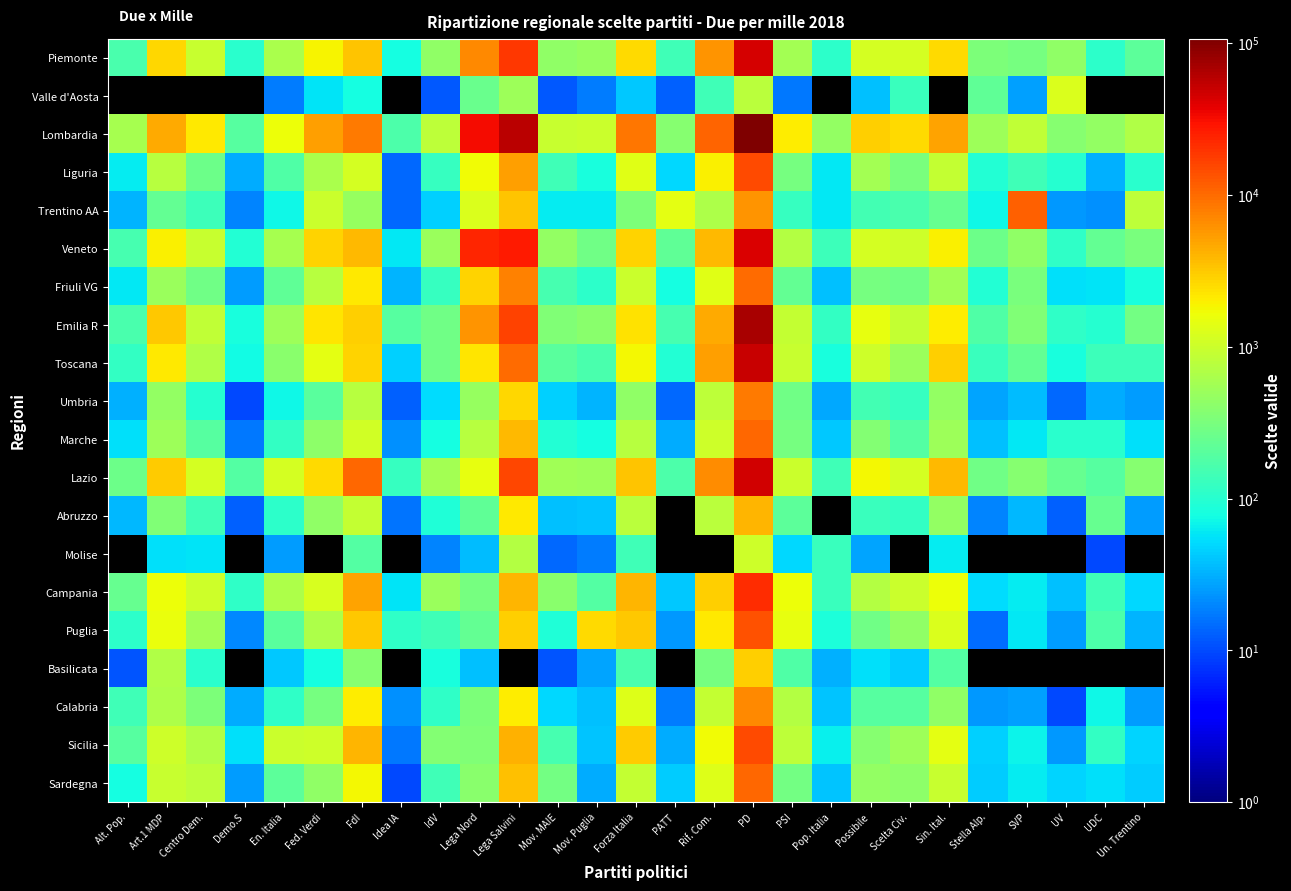

What is the minimum value for Emilia R?

83.0